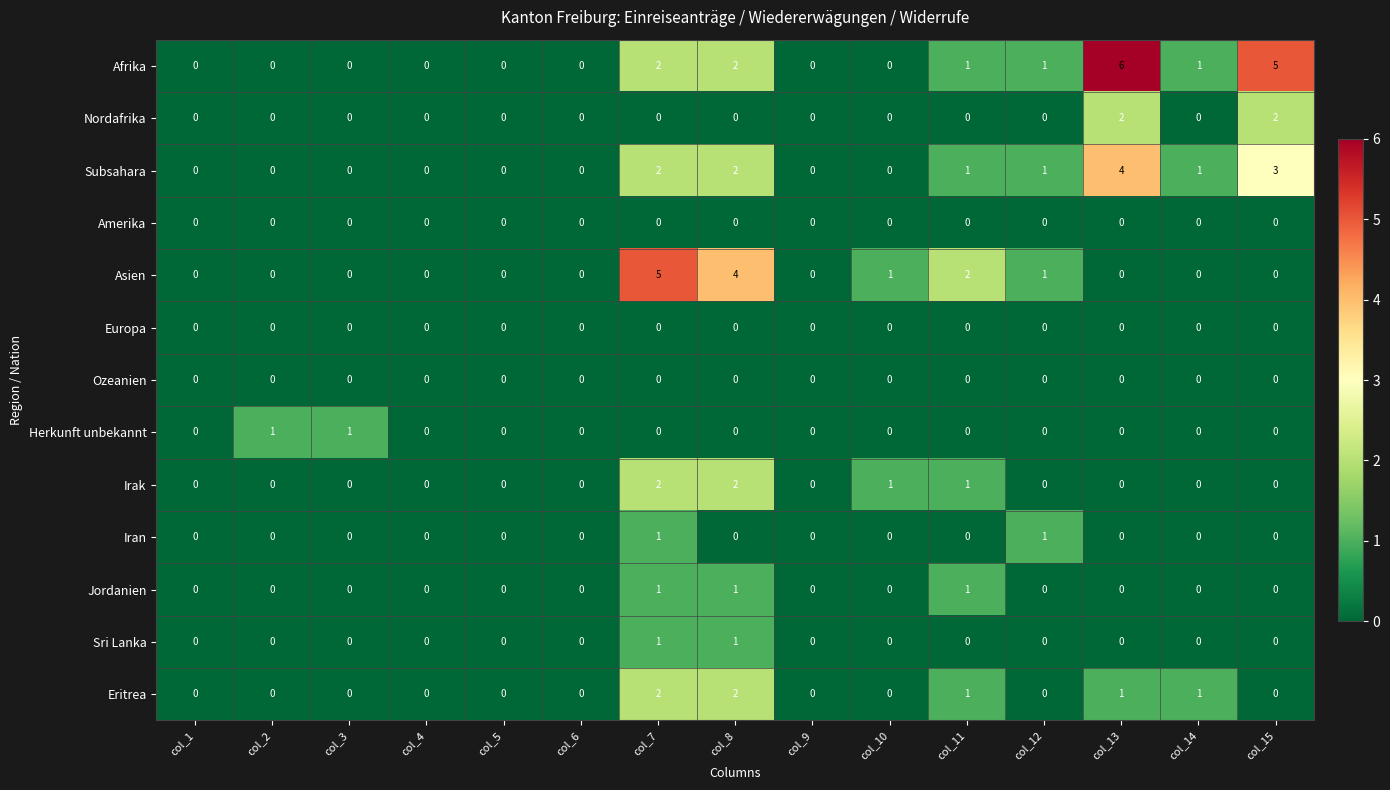

What is the greatest value displayed?

6